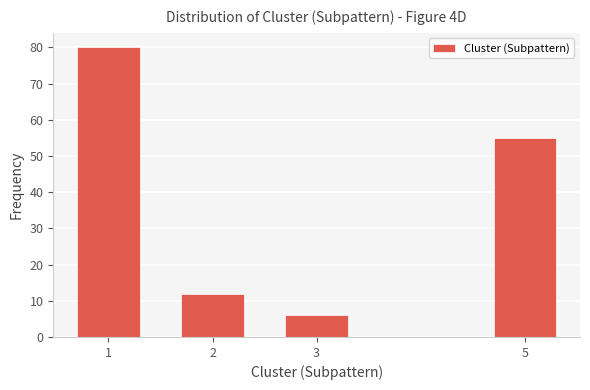

Reading left to right, what are all the values shown in this chart?

1=80	2=12	3=6	5=55